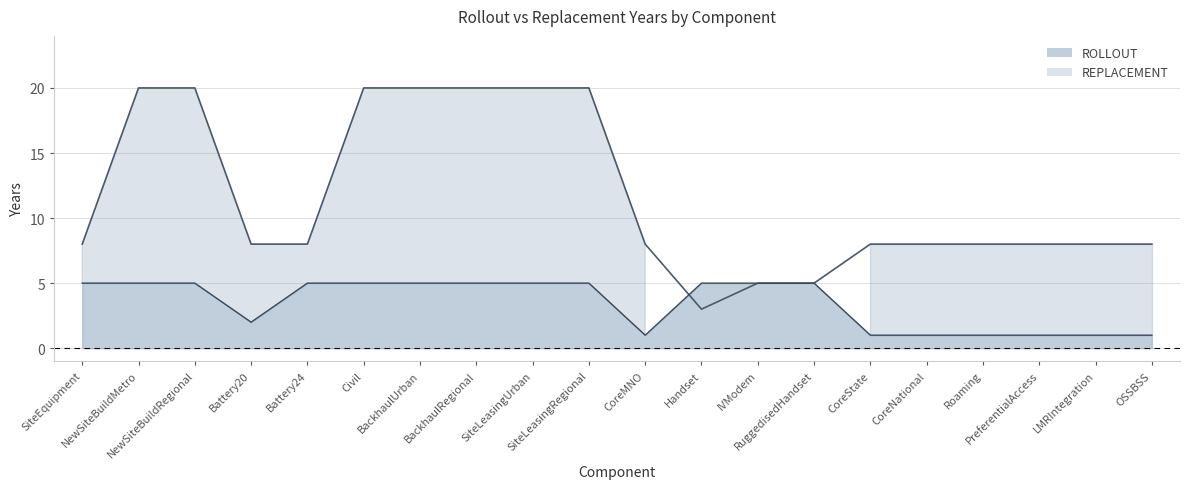

What is the difference between the maximum and minimum values in the REPLACEMENT series?

17